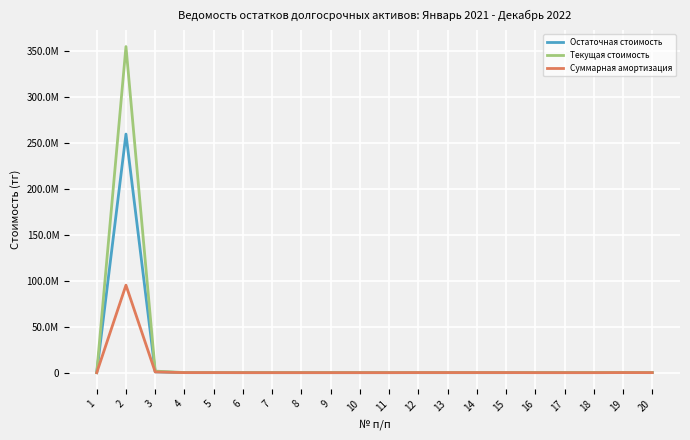

Where do Суммарная амортизация and Остаточная стоимость first cross each other?

3 and 4